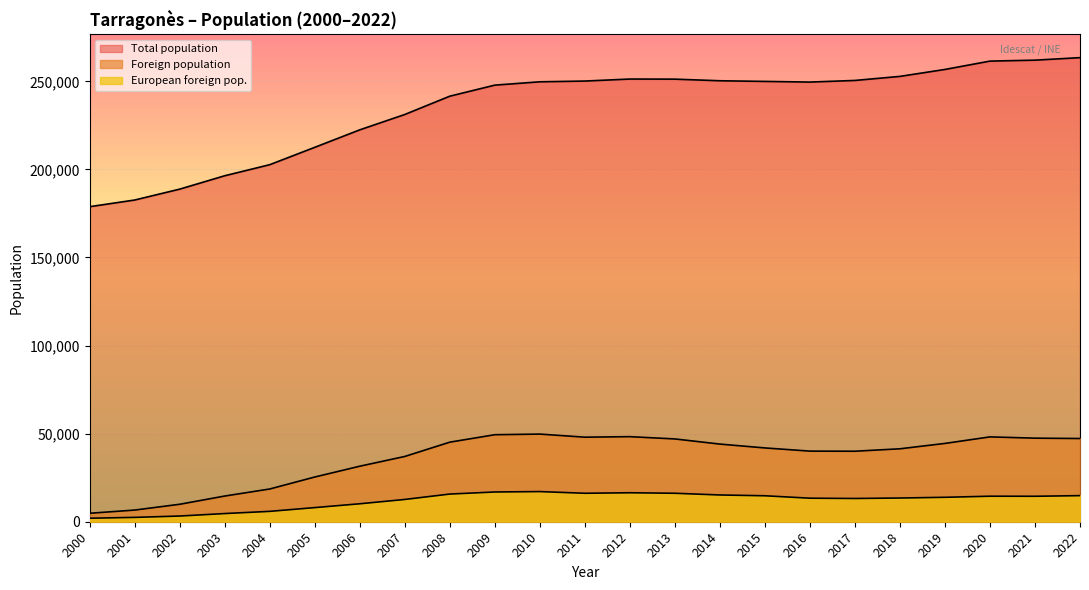

True or false: Foreign population and European foreign pop. cross at least once.

False